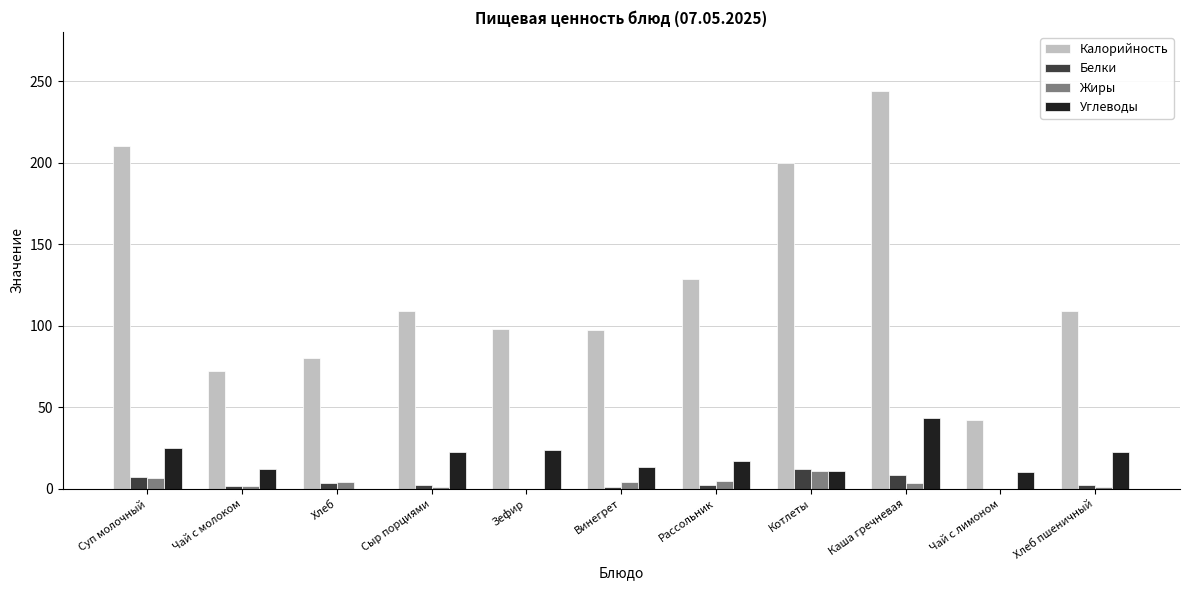

True or false: Жиры has a value of 0.0 at Чай с лимоном.

True